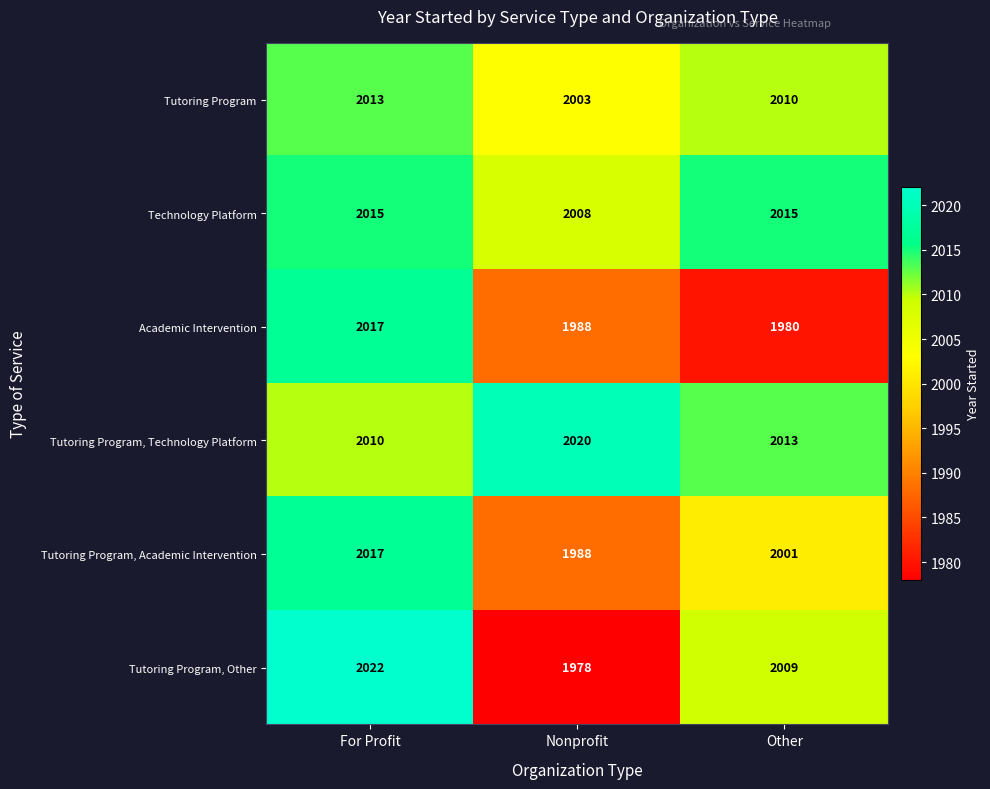

What is the difference between the Tutoring Program, Technology Platform values at Nonprofit and For Profit?

10